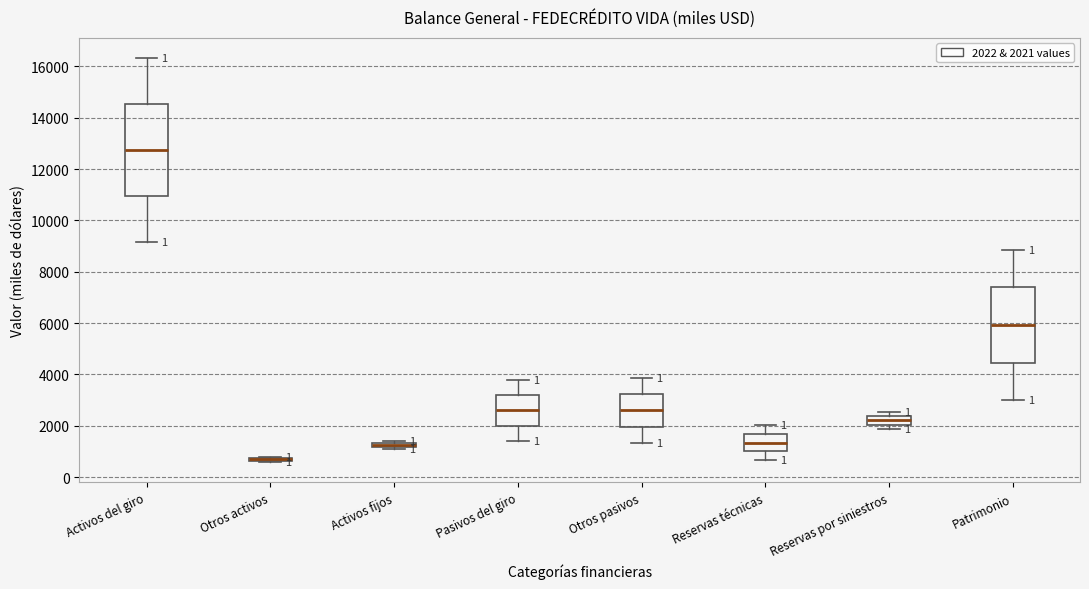

Comparing the boxes themselves (not the whiskers), which one is the tallest?

Activos del giro